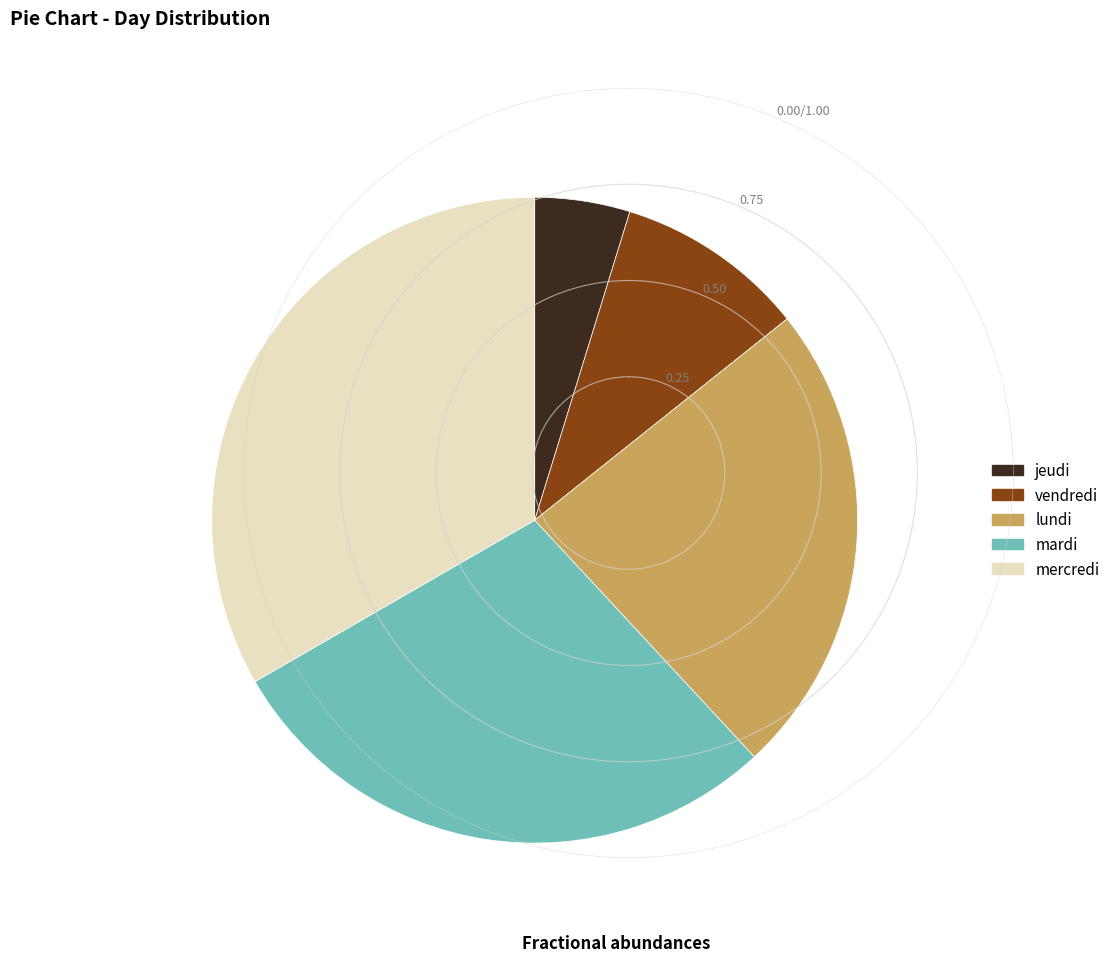

Is the sum of jeudi and vendredi greater than half?

No